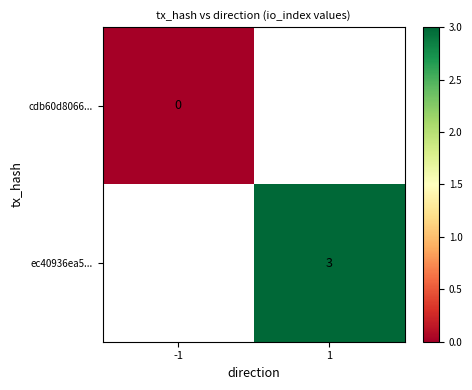

Count the number of data series in this chart.

2